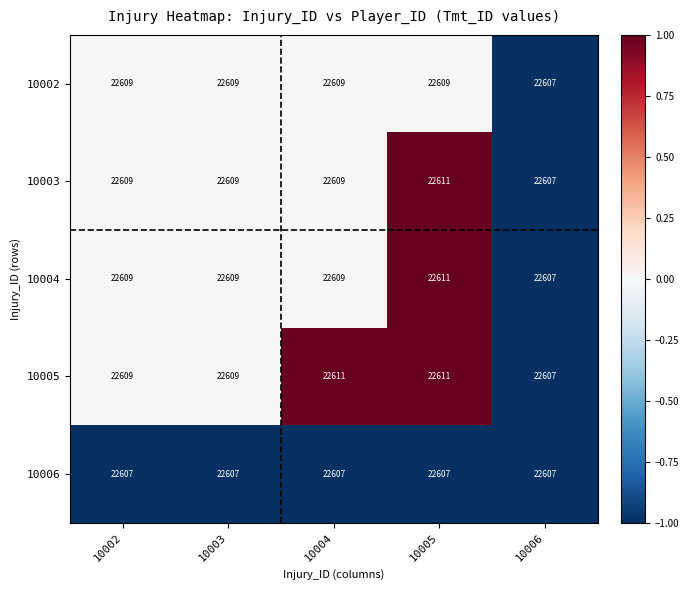

What is the sum of all 10004 values?

113045